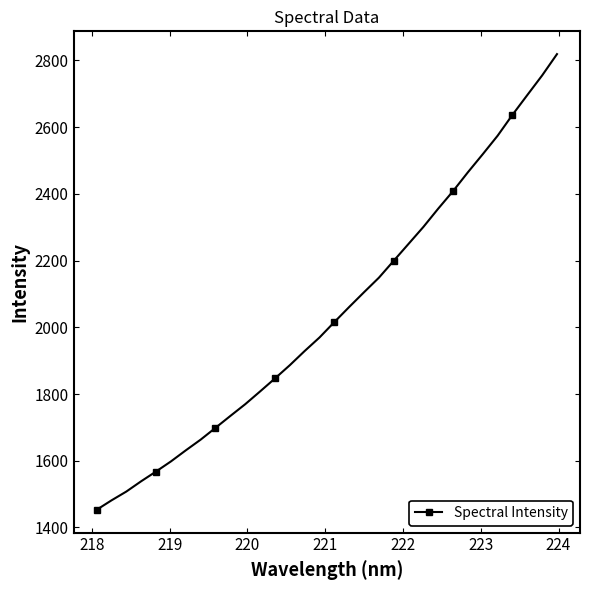

What is the value of the 7th point from the left?

1631.0